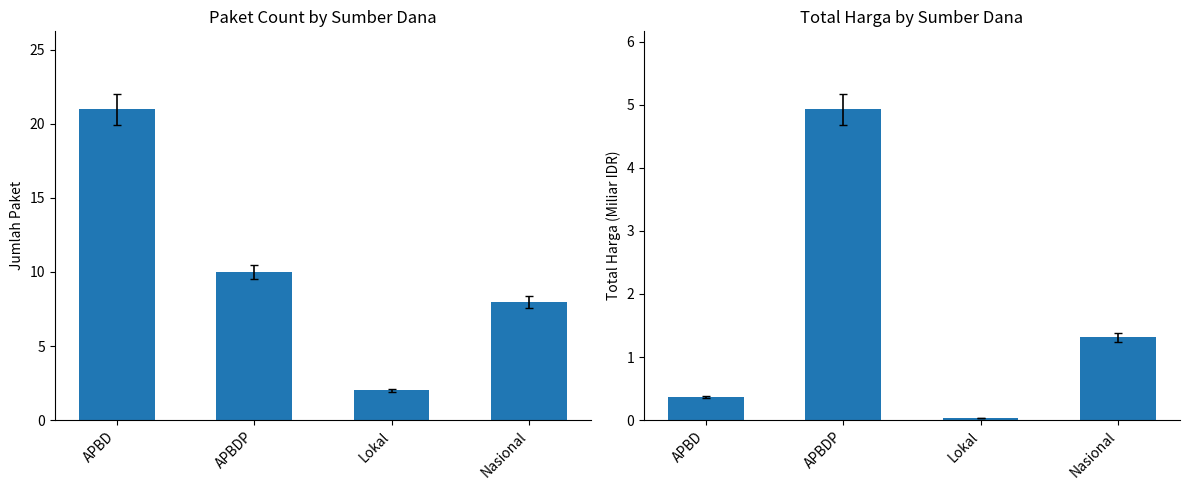

The Total Harga (Miliar) series shows 1.3 at Nasional. True or false?

True